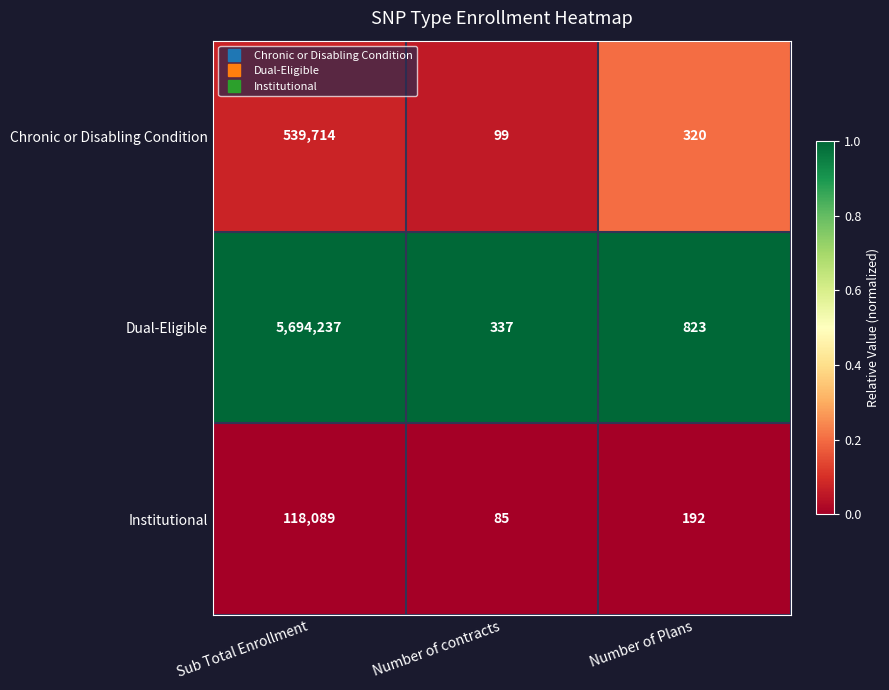

What is the difference between the maximum and minimum values in the Chronic or Disabling Condition series?

539615